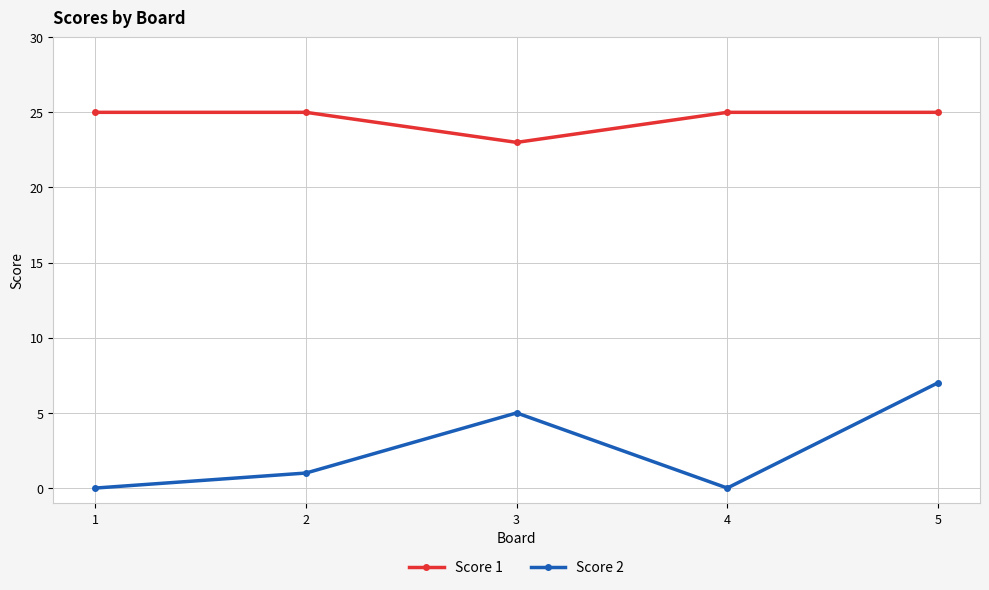

List the series in order of their overall mean, highest first.

Score 1, Score 2